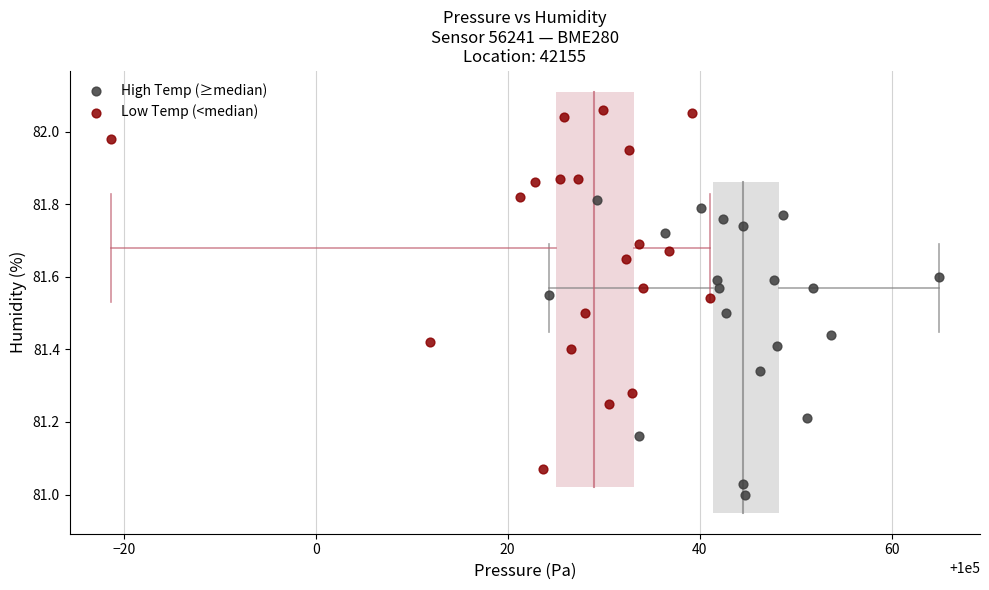

Which series contains the highest Y value?

Low Temp (<median)